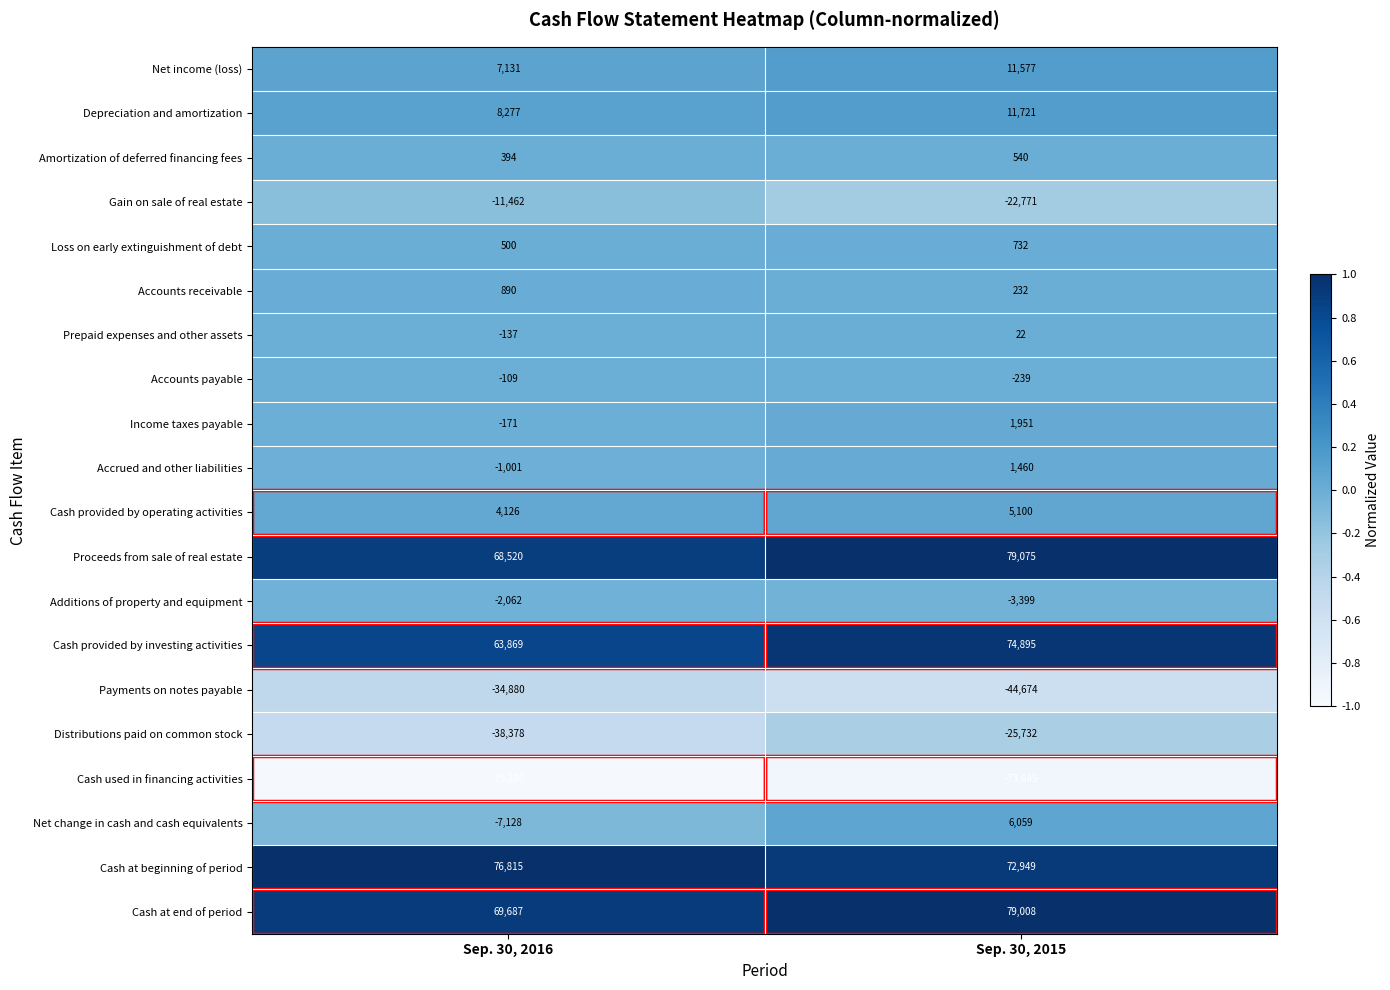

What is the difference between the maximum and minimum values in the Cash at end of period series?

9321